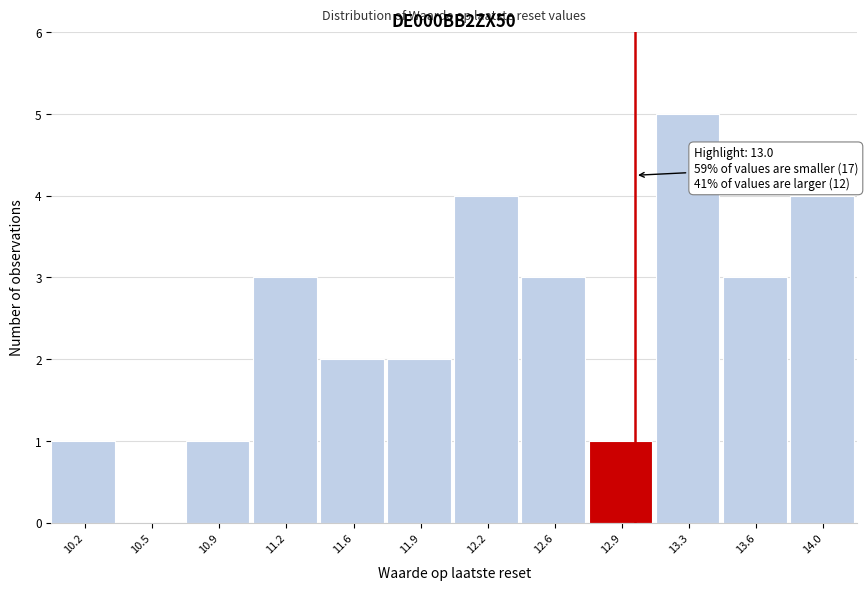

Reading left to right, transcribe all the data shown in this chart.

10.2=1	10.5=0	10.9=1	11.2=3	11.6=2	11.9=2	12.2=4	12.6=3	12.9=1	13.3=5	13.6=3	14.0=4